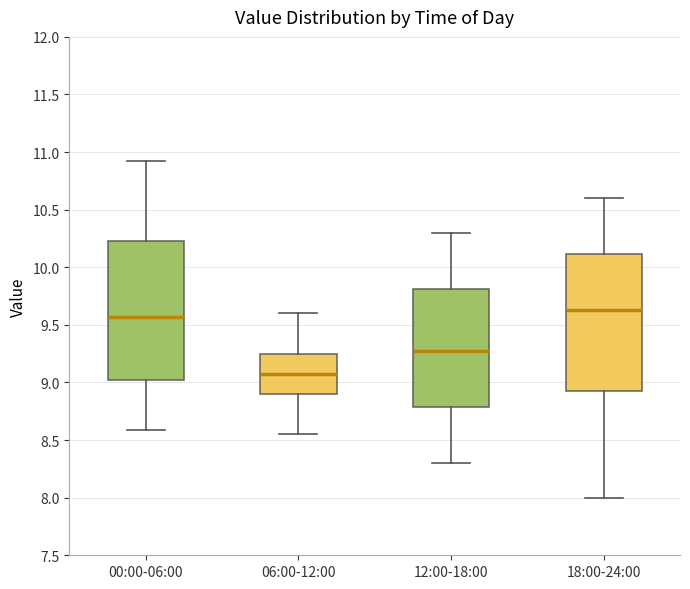

Where does the median line of the box for 12:00-18:00 sit on the y-axis? The values are not printed on the chart, so give them approximately, as read against the axis.

9.30